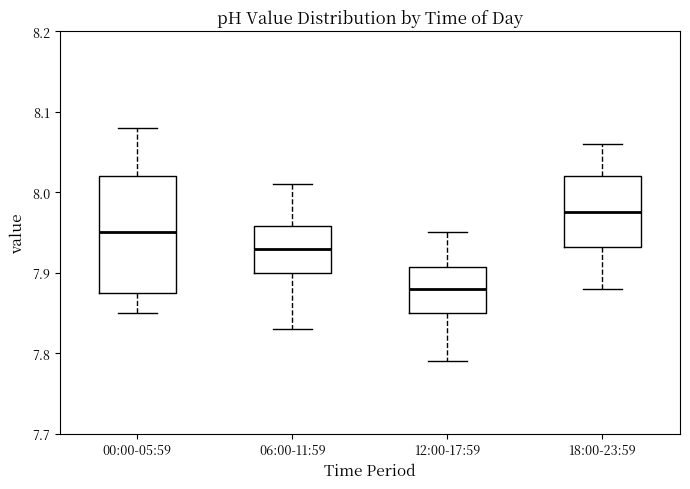

Reading left to right, transcribe this box plot: for each box, give where its median line is, the range the box spans, and where its two whiskers end, as read against the y-axis. The values are not printed on the chart, so give them approximately, as read against the axis.

00:00-05:59: median 7.95, box 7.88 to 8.02, whiskers 7.85 to 8.08
06:00-11:59: median 7.93, box 7.90 to 7.96, whiskers 7.83 to 8.01
12:00-17:59: median 7.88, box 7.85 to 7.91, whiskers 7.79 to 7.95
18:00-23:59: median 7.98, box 7.93 to 8.02, whiskers 7.88 to 8.06